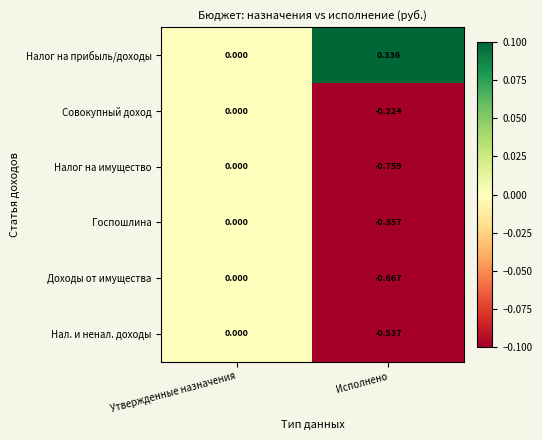

Which label corresponds to the smallest value in the chart?

Исполнено